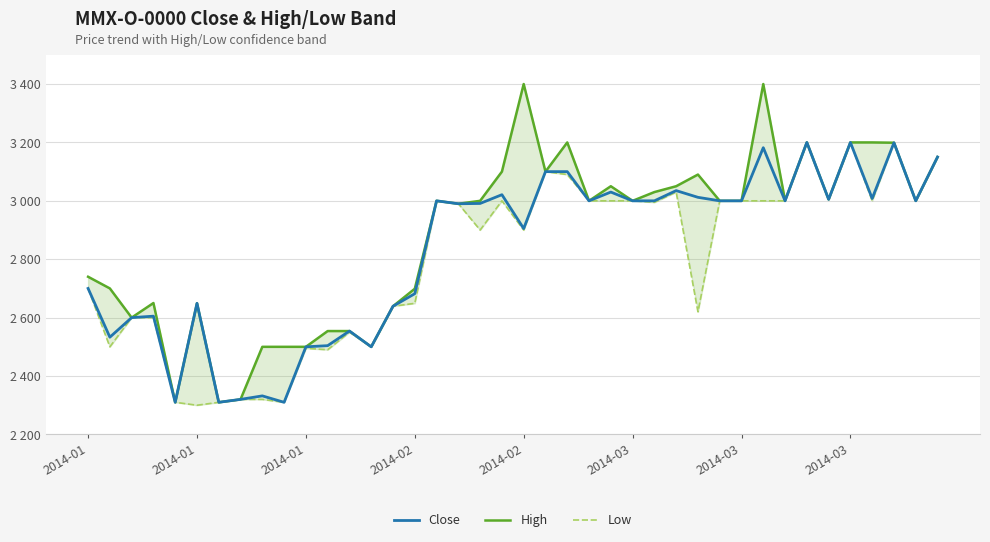

Which series has the widest spread of values?

High